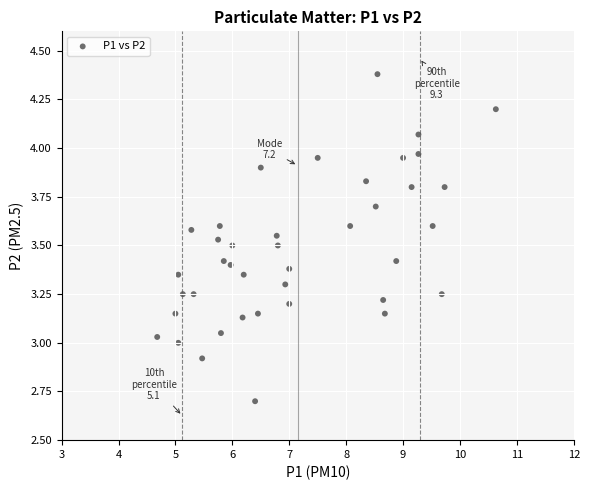

What is the range of Y values (max minus min)?

1.7